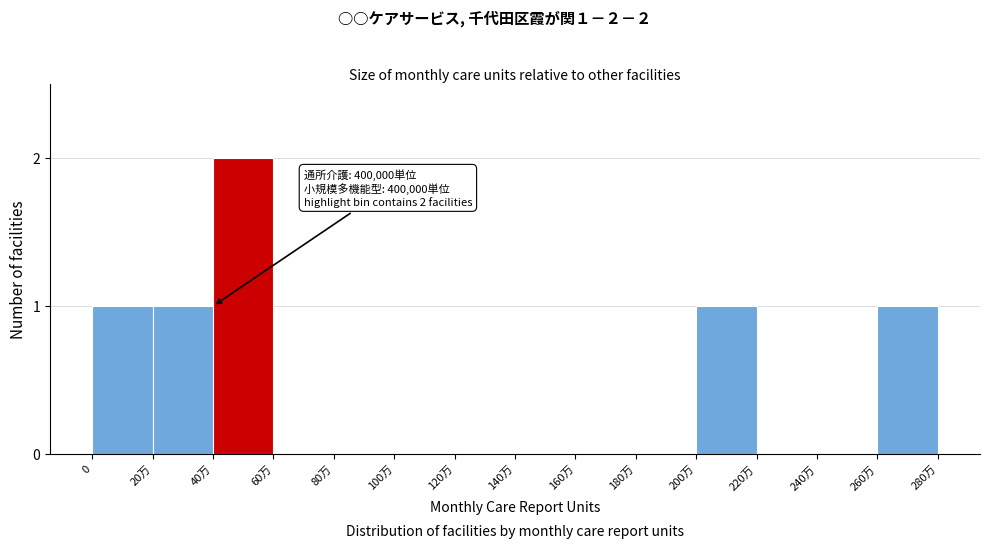

Reading right to left, what are all the values shown in this chart?

260万=1	240万=0	220万=0	200万=1	180万=0	160万=0	140万=0	120万=0	100万=0	80万=0	60万=0	40万=2	20万=1	0=1